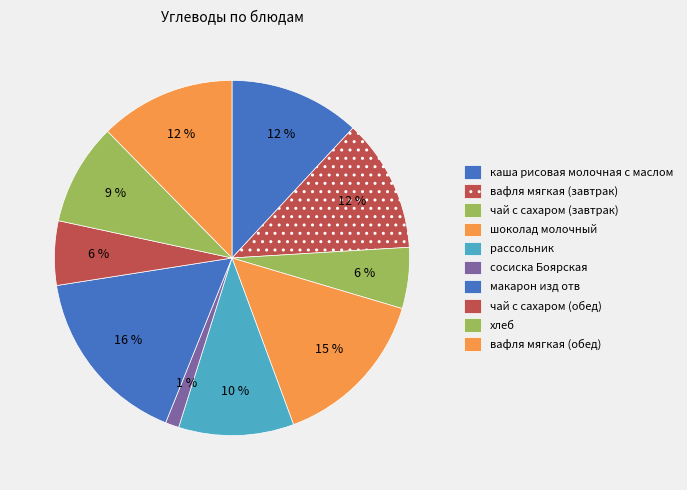

How many segments does this pie chart have?

10